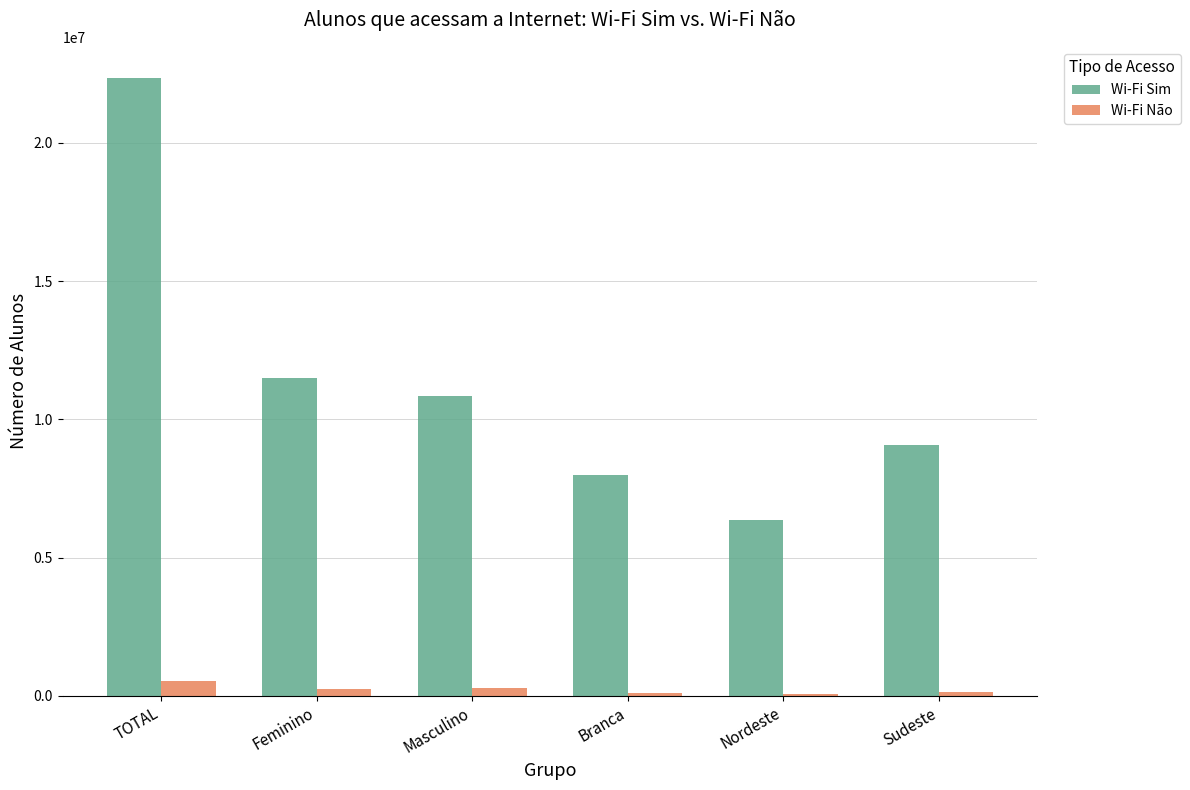

At which label does Wi-Fi Sim first exceed 10856546?

TOTAL